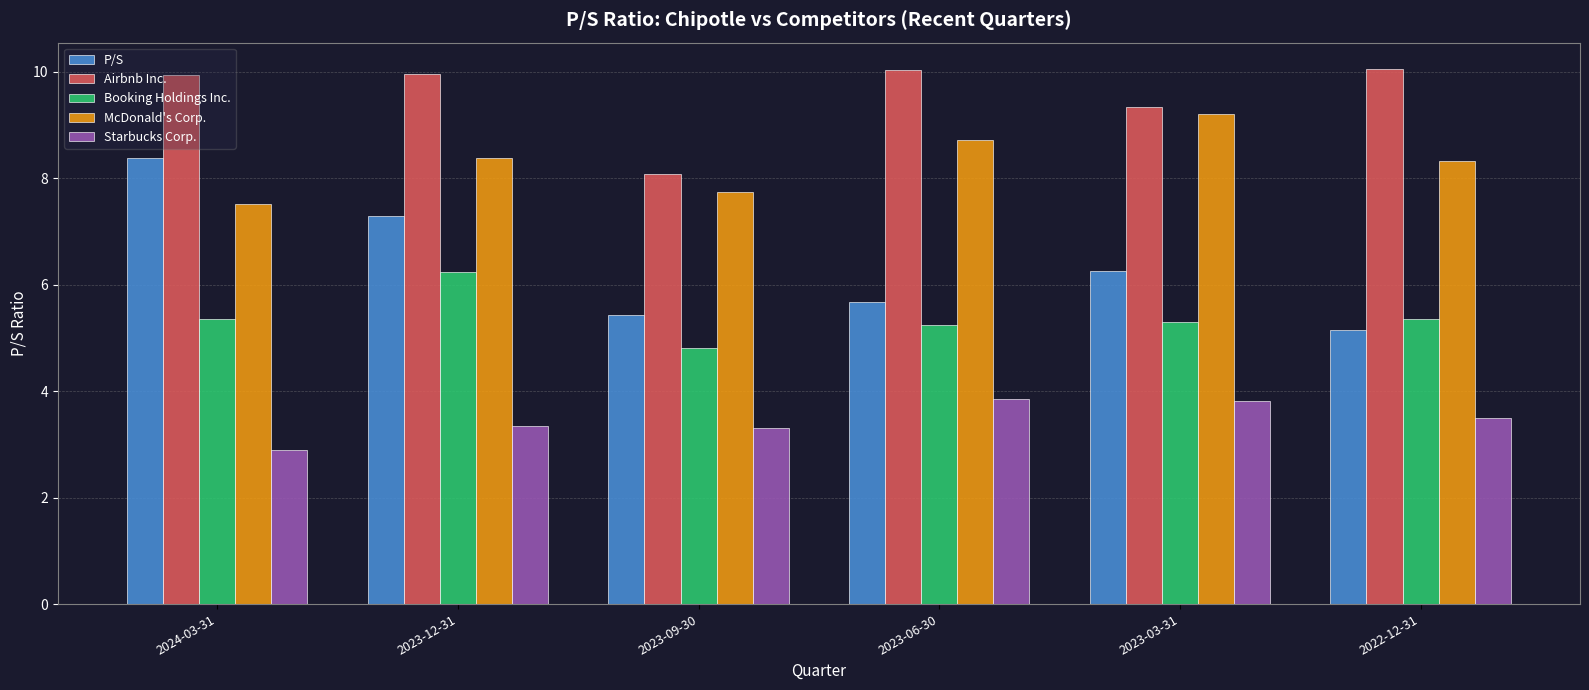

At which label does Airbnb Inc. first exceed 9?

2024-03-31